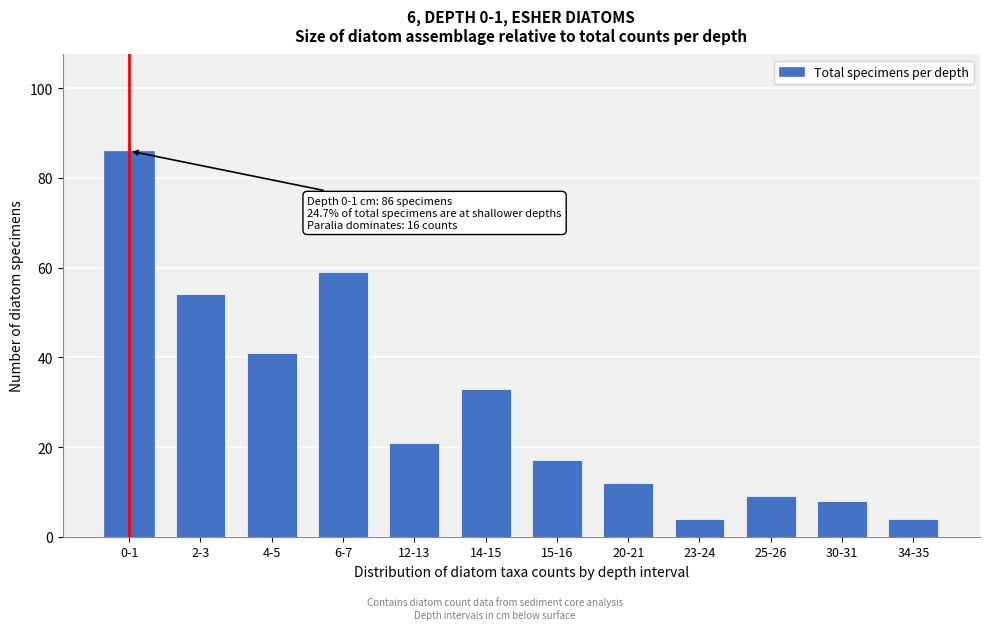

Reading left to right, extract all data points from this chart.

0-1=86	2-3=54	4-5=41	6-7=59	12-13=21	14-15=33	15-16=17	20-21=12	23-24=4	25-26=9	30-31=8	34-35=4